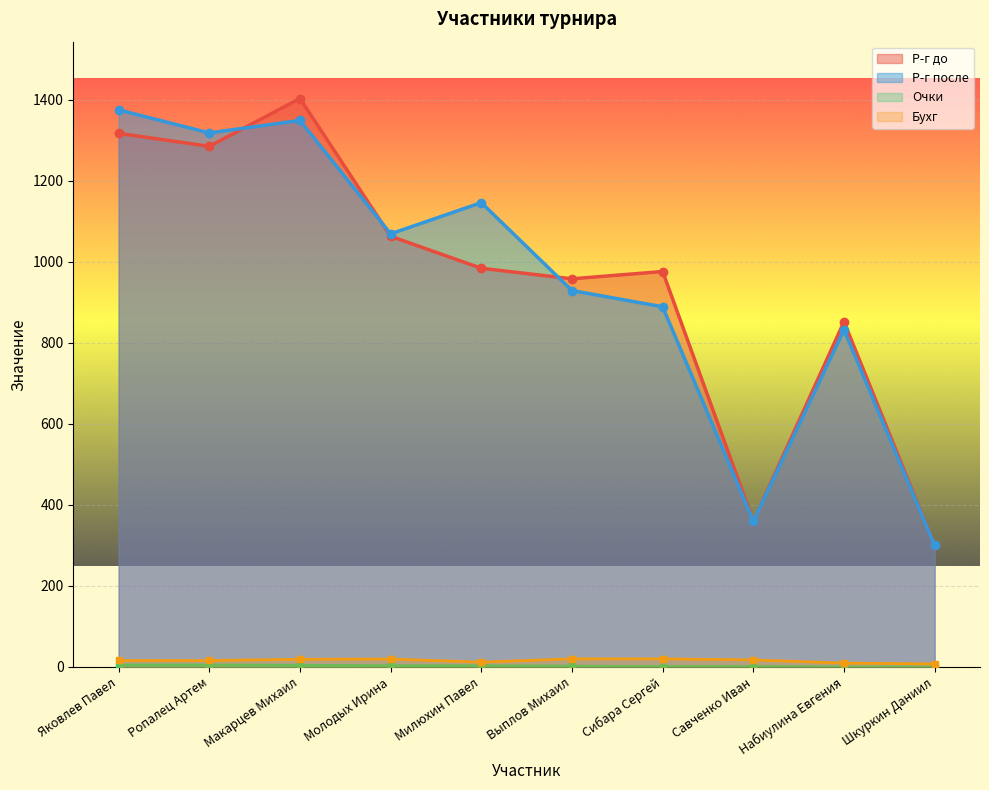

Between Молодых Ирина and Сибара Сергей, which series saw the biggest shift?

Р-г после